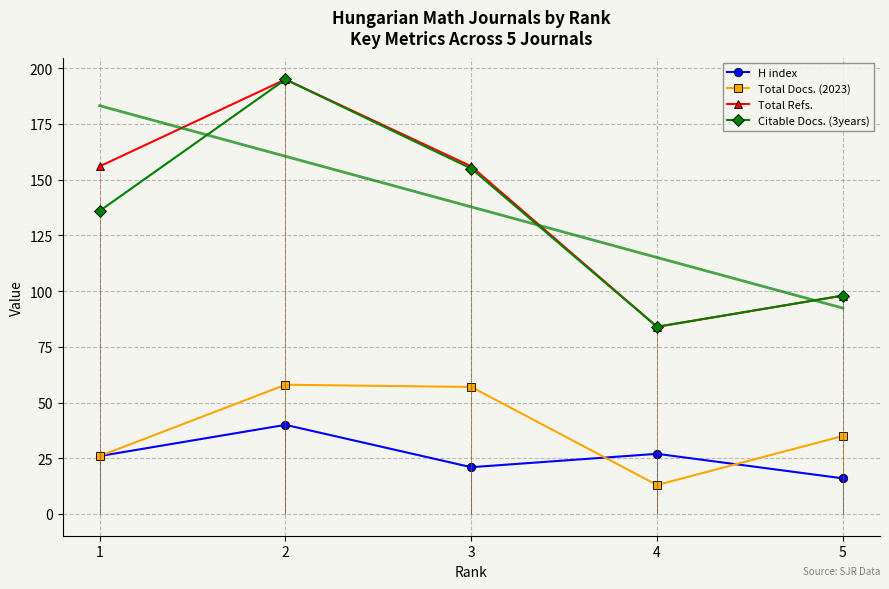

Which has a higher value, 1 or 3?

1